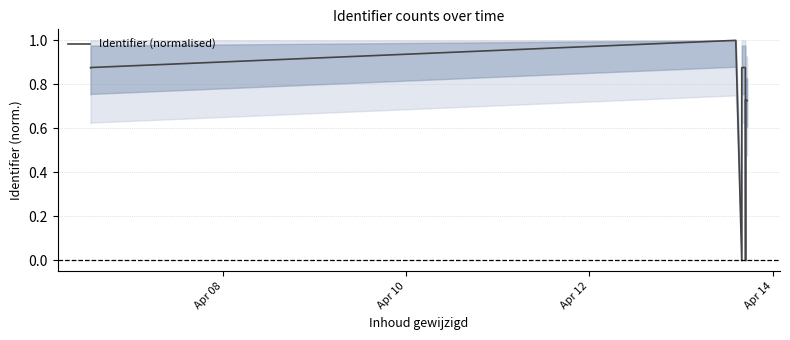

What is the difference between the maximum and second lowest values?

1.0